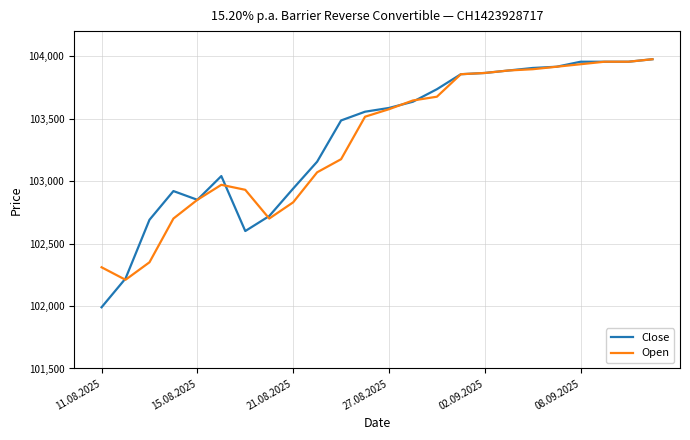

Which series has the largest range (max minus min)?

Close